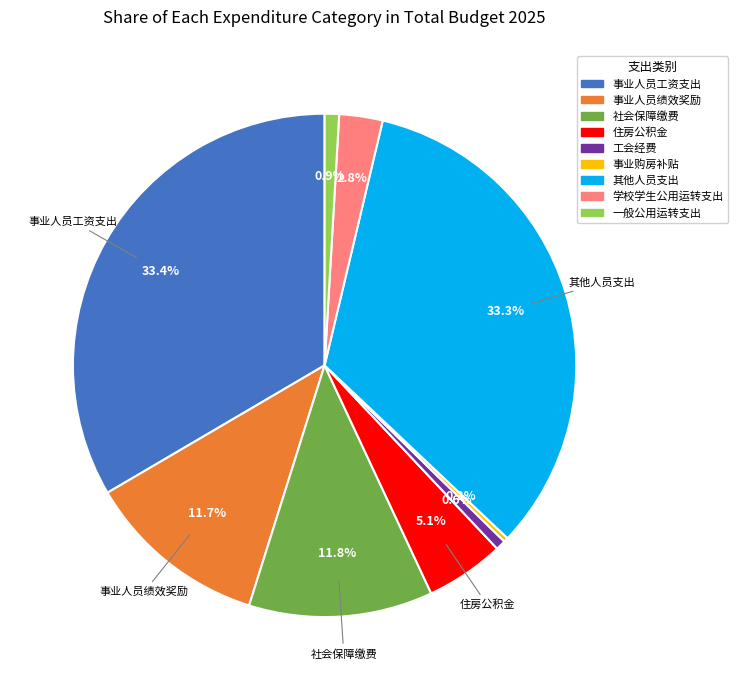

Between 住房公积金 and 事业人员绩效奖励, which is larger?

事业人员绩效奖励